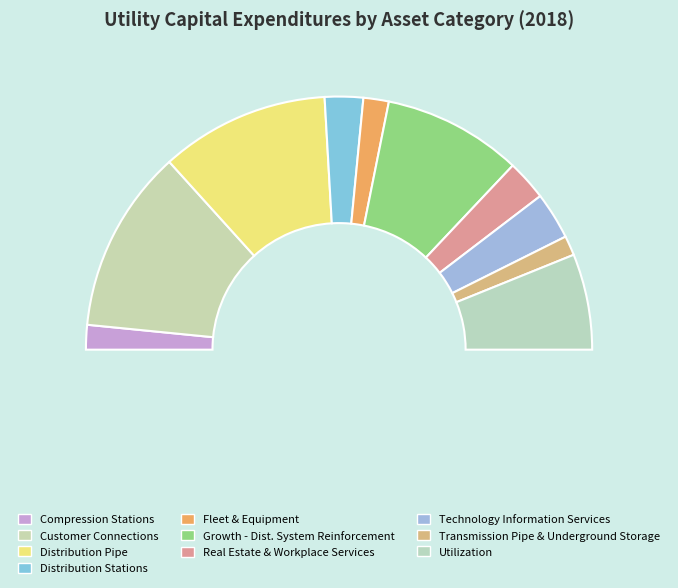

Combined, do Real Estate & Workplace Services and Fleet & Equipment account for over 50%?

No